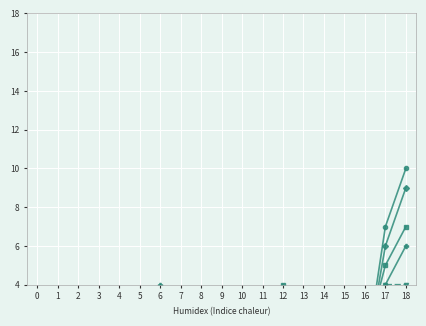

True or false: Radiations demande (ident) and Demandes aide au retour cross at least once.

False